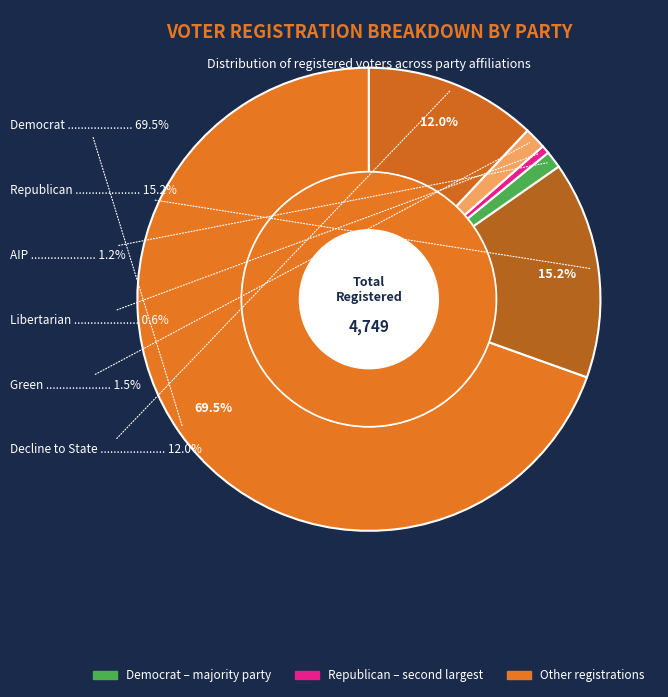

To the nearest percent, what is the average slice percentage?

17%